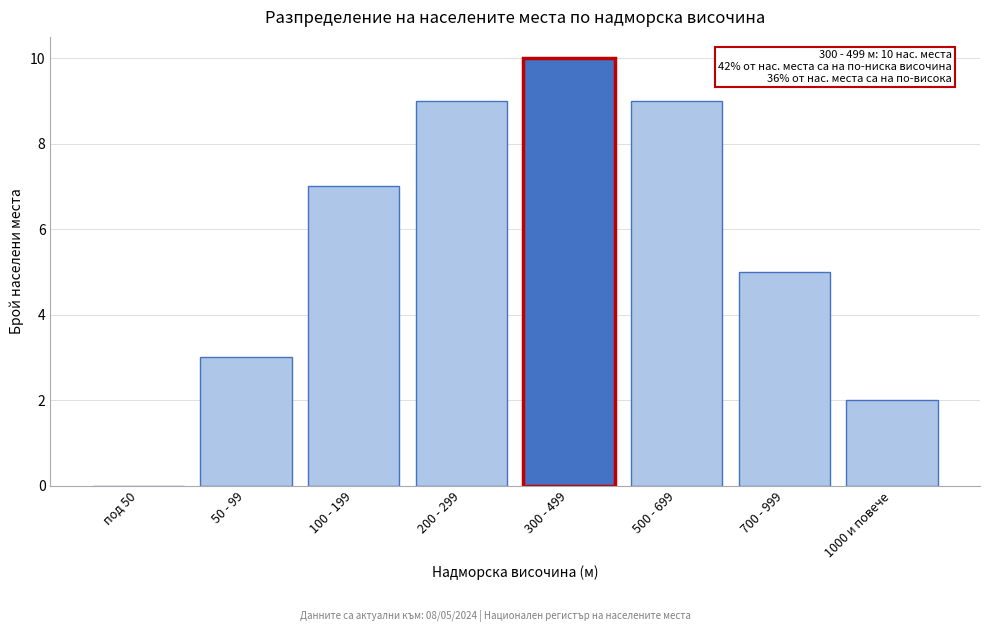

Reading left to right, transcribe all the data shown in this chart.

под 50=0	50 - 99=3	100 - 199=7	200 - 299=9	300 - 499=10	500 - 699=9	700 - 999=5	1000 и повече=2